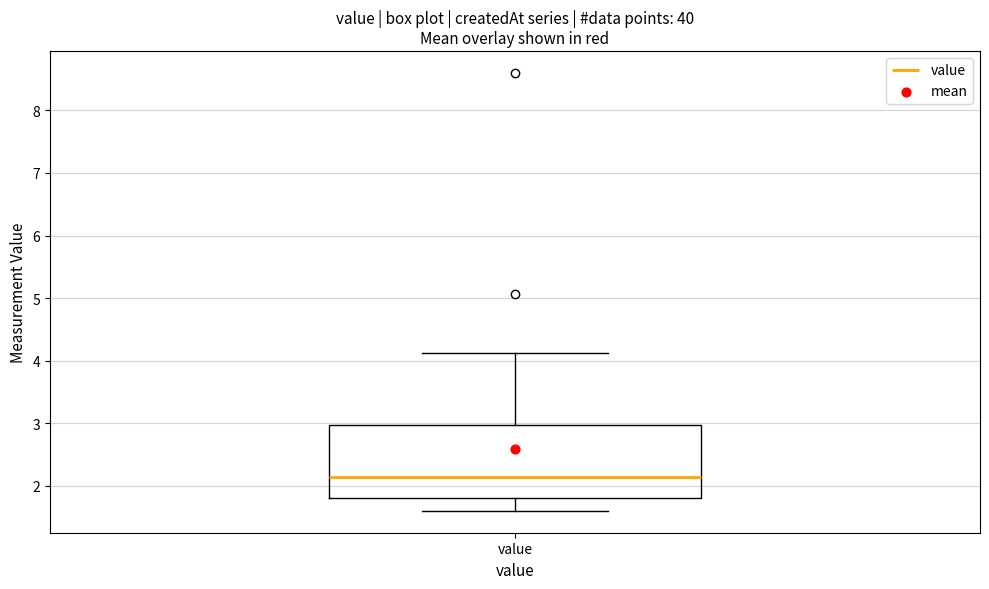

Read this box plot against the y-axis: the position of the median line, the range covered by the box, and the ends of both whiskers. The values are not printed on the chart, so give them approximately, as read against the axis.

median 2.1, box 1.8 to 3.0, whiskers 1.6 to 4.1